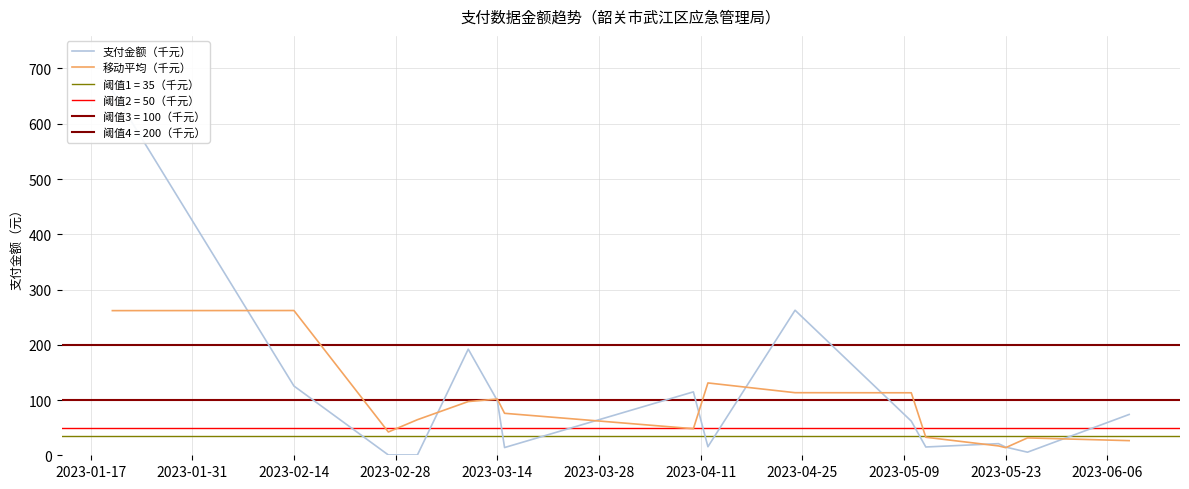

How many interior local valleys does the 移动平均（千元） series have?

3